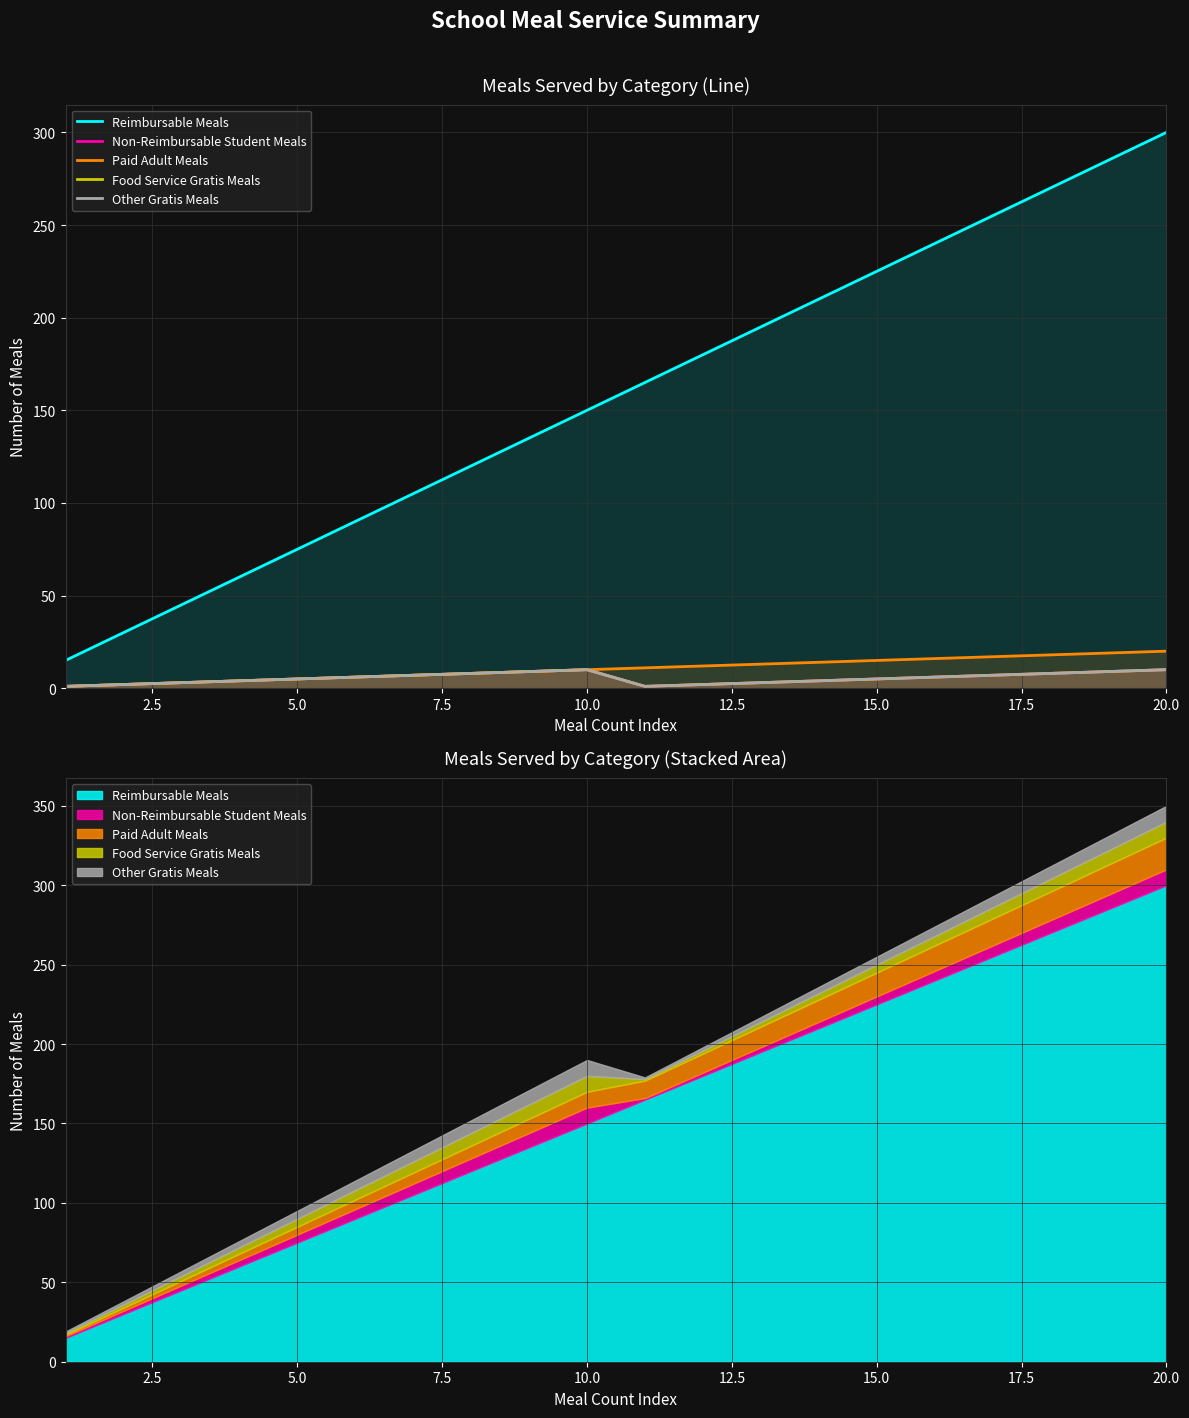

True or false: Reimbursable Meals has more than 1 interior local peaks.

False